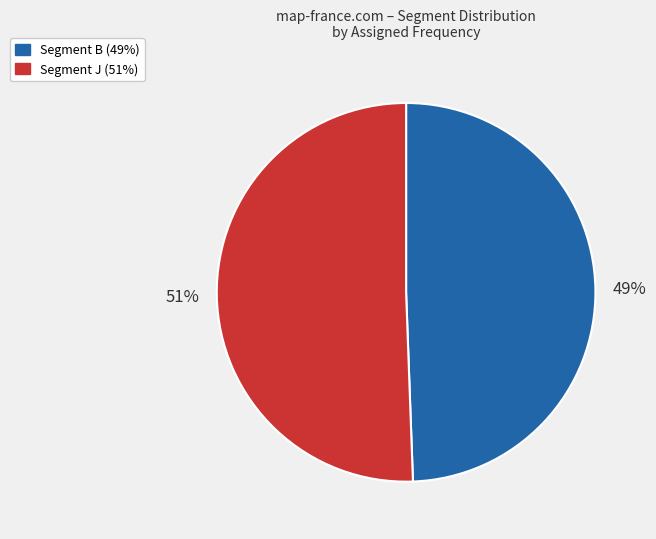

To the nearest percent, what is the average slice percentage?

50%